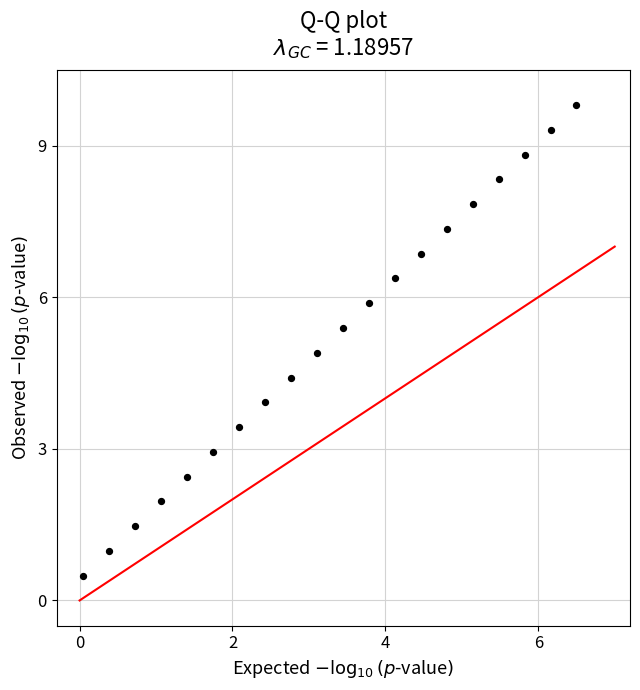

What is the range of X values (max minus min)?

6.5